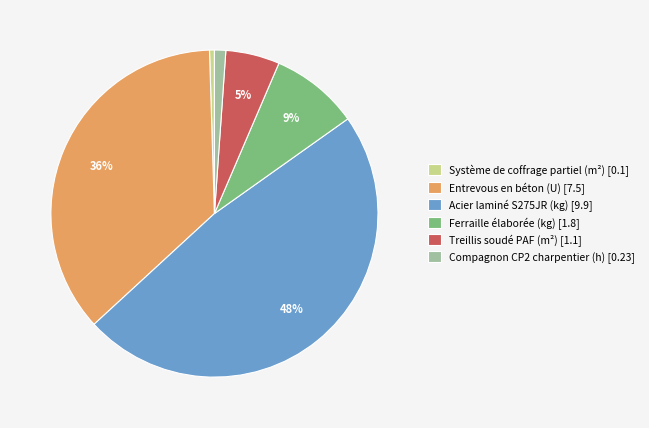

Does Entrevous en béton (U) account for over 50% of the chart?

No